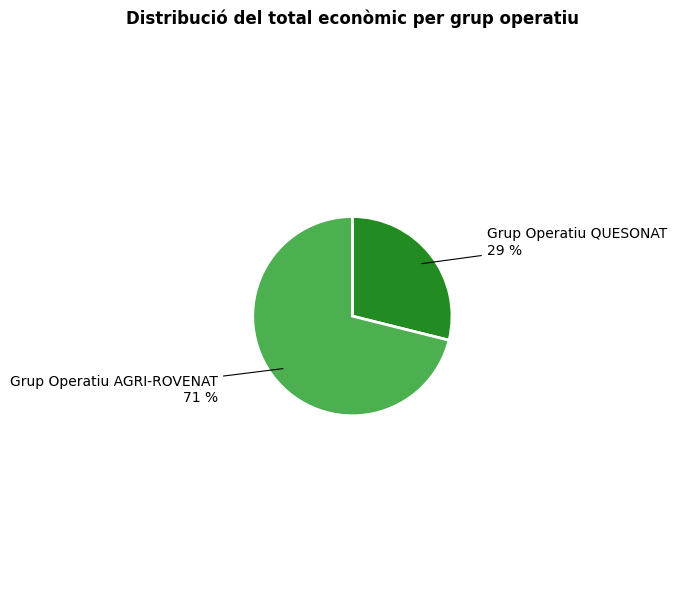

Which category has the biggest portion of the pie?

Grup Operatiu AGRI-ROVENAT